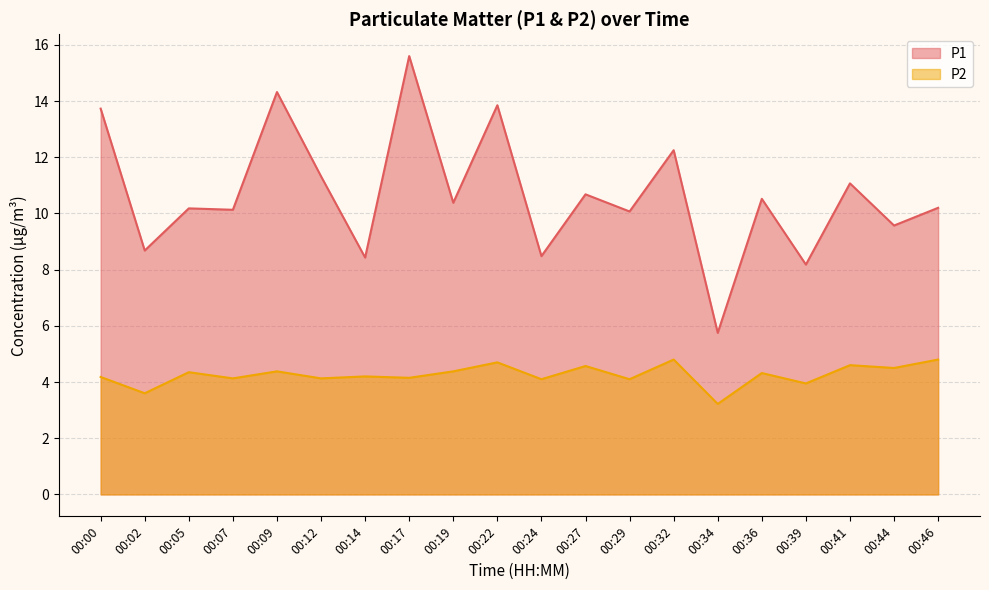

Is it true that P1 equals 1.8 at 00:02?

False